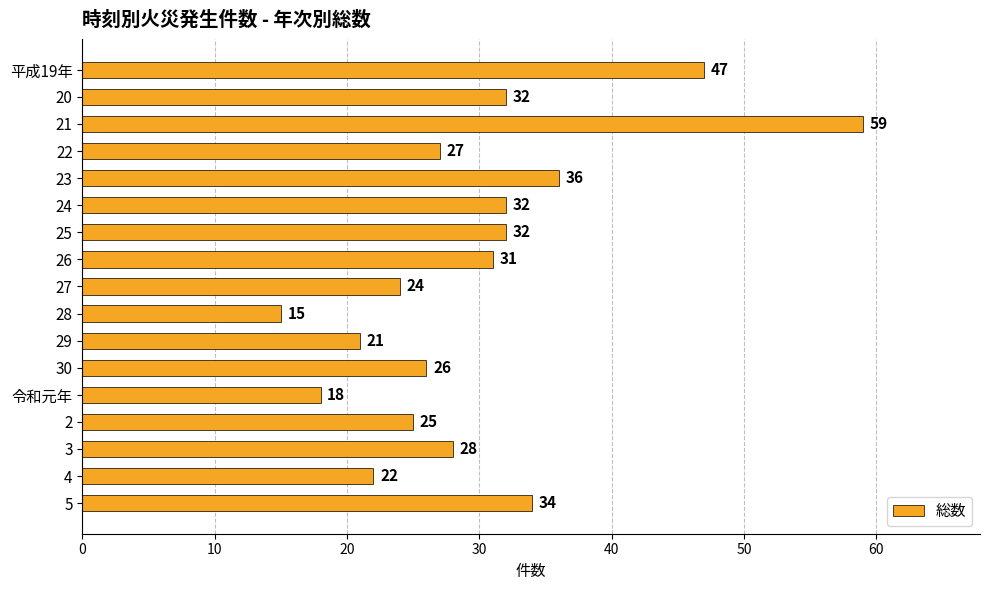

What is the label of the 8th bar from the top?

26